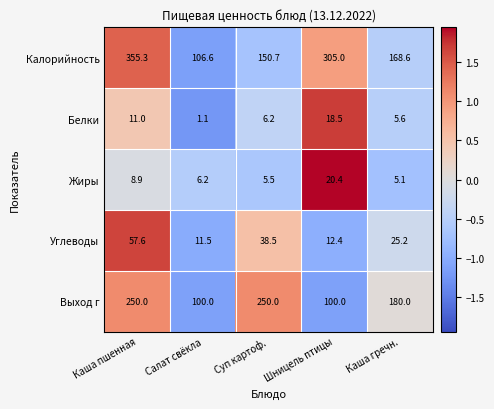

What is the maximum value shown in the chart?

355.3